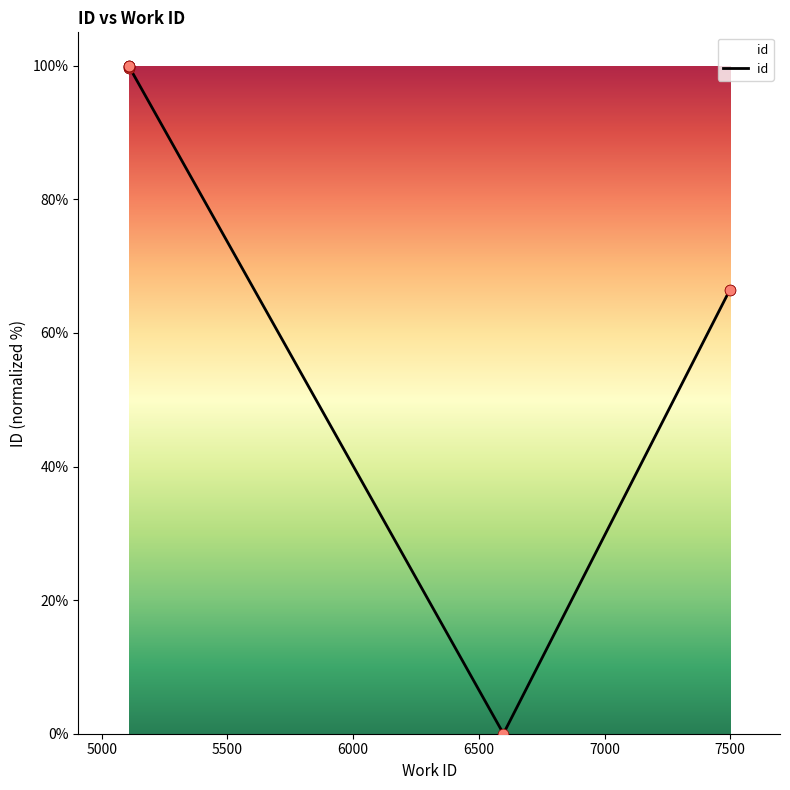

What is the ratio of the value at 7500 to the value at 5500?

1.0